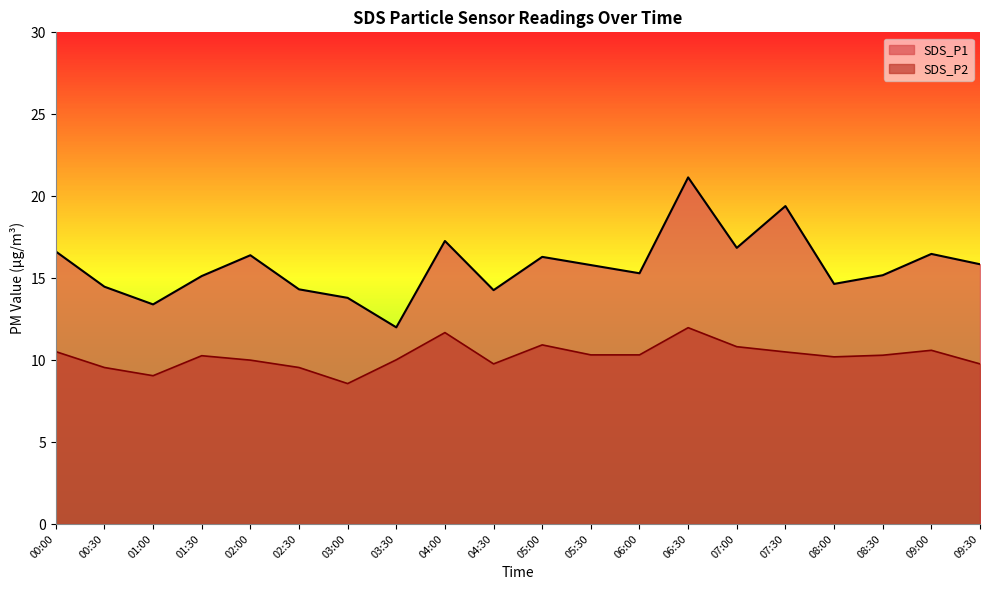

The SDS_P2 series shows 17.1 at 07:00. True or false?

False